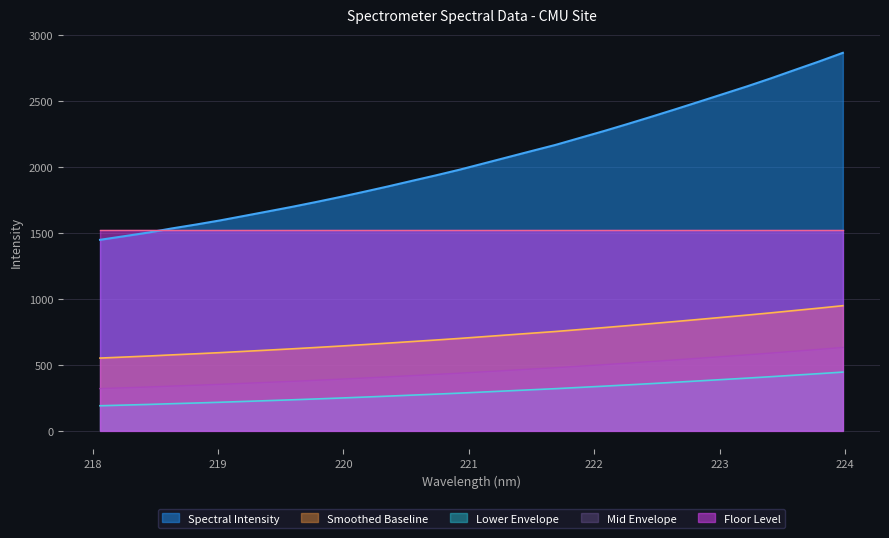

Is it true that the value at 221.3083 is 3430.9?

False